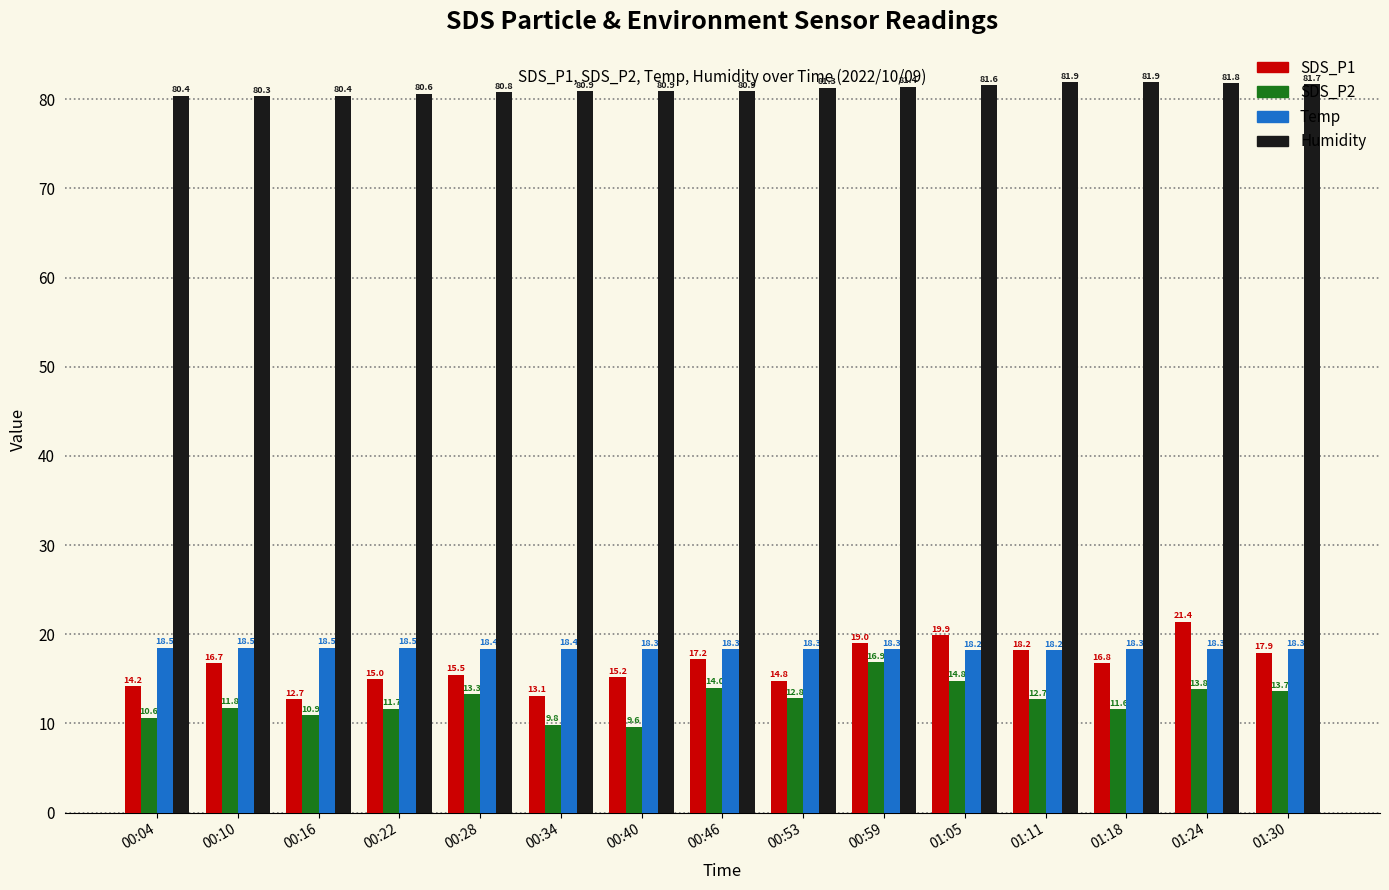

How many bars are there in each group?

4